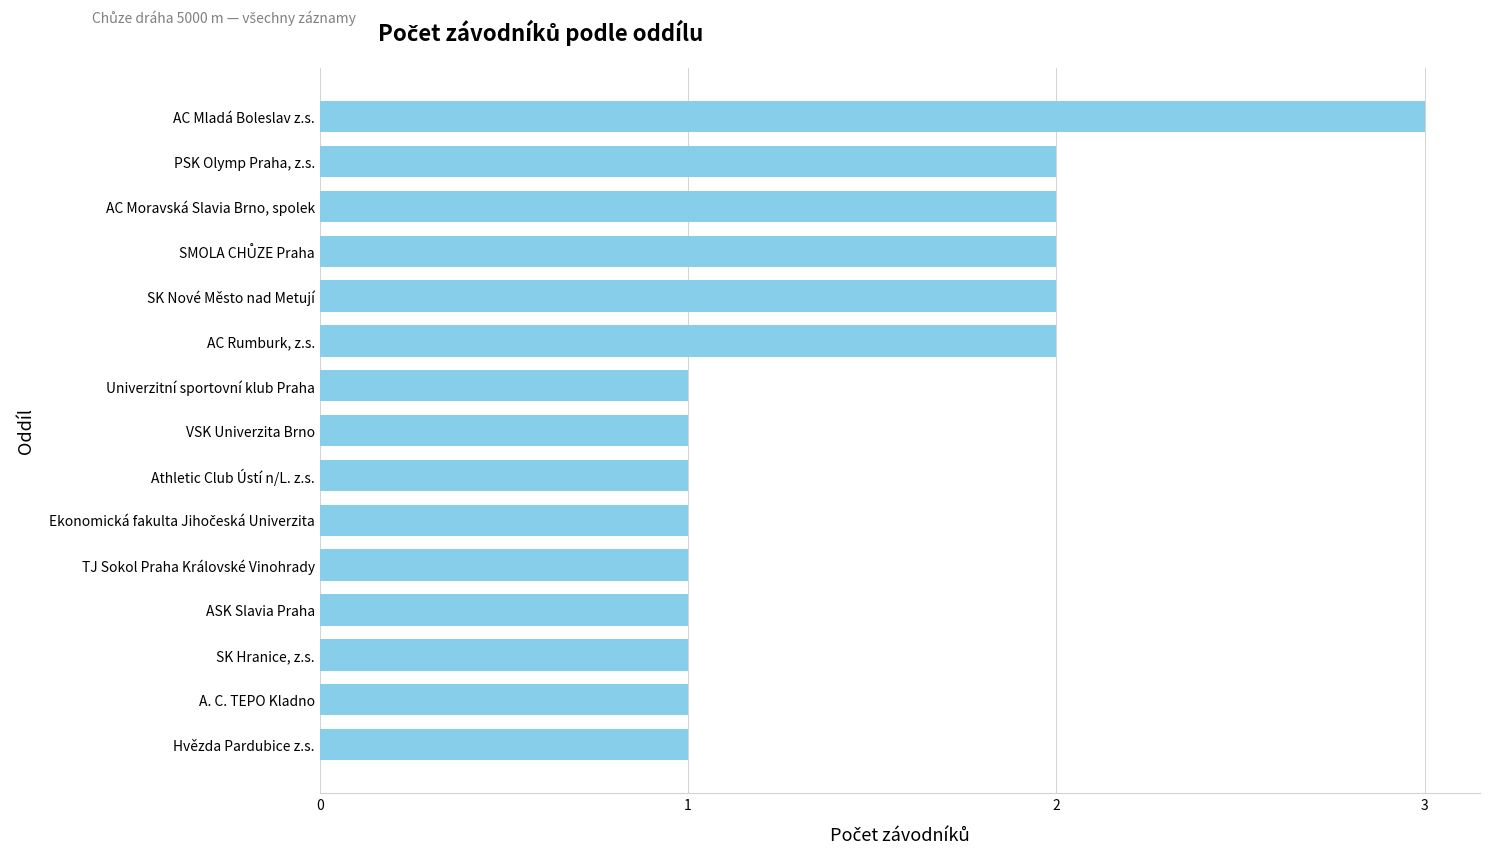

What is the minimum value shown in the chart?

1